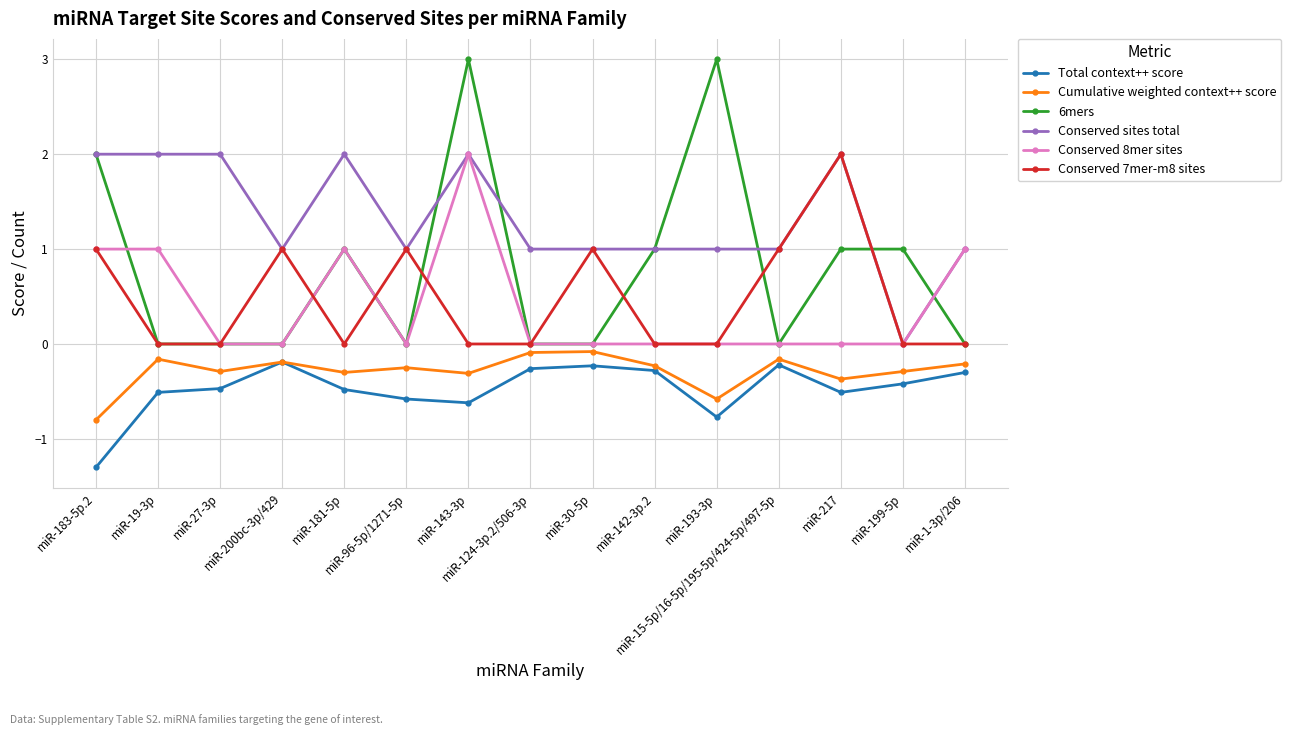

What are all the series names shown in the legend?

Total context++ score, Cumulative weighted context++ score, 6mers, Conserved sites total, Conserved 8mer sites, Conserved 7mer-m8 sites